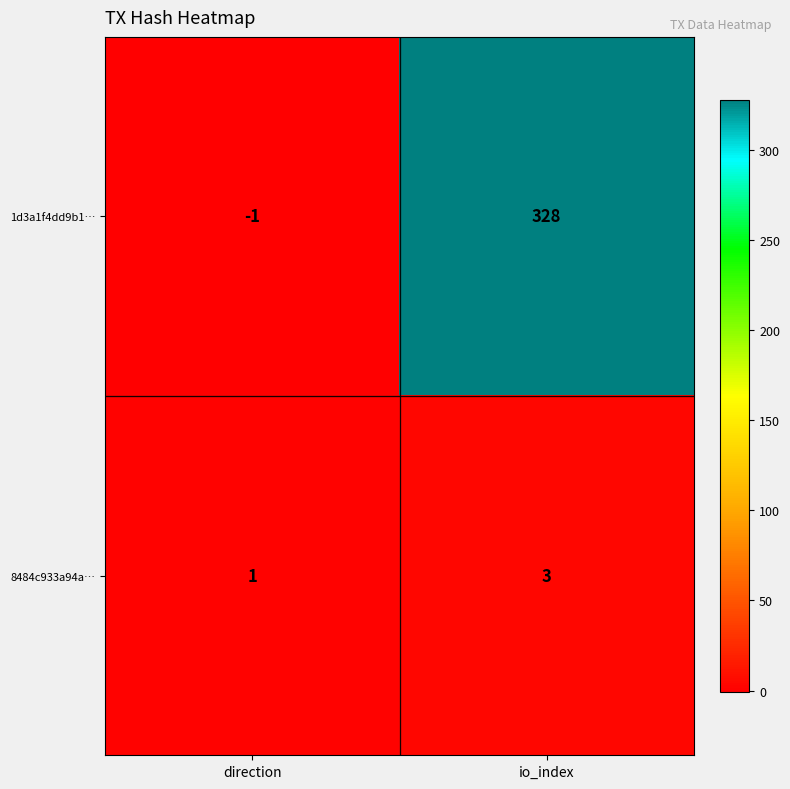

Rank the series at io_index from lowest to highest value.

8484c933a94a…, 1d3a1f4dd9b1…